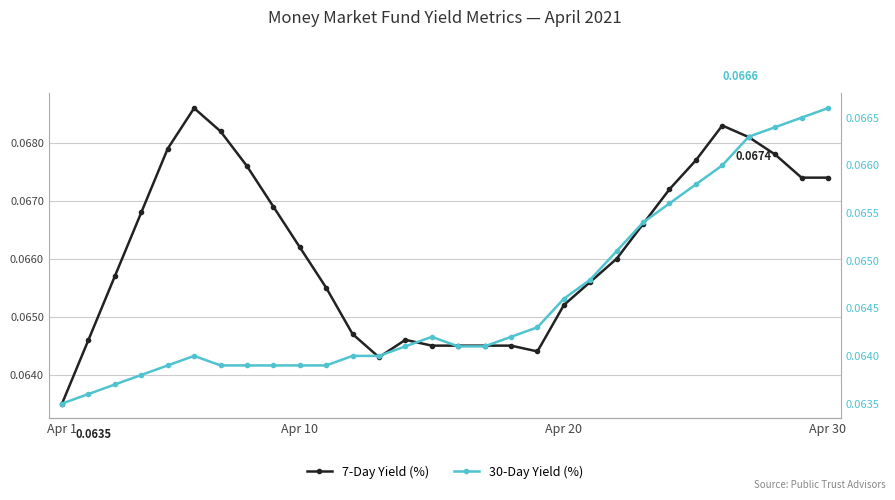

What is the sum of the 30-Day Yield (%) values at 19 and 12?

0.1